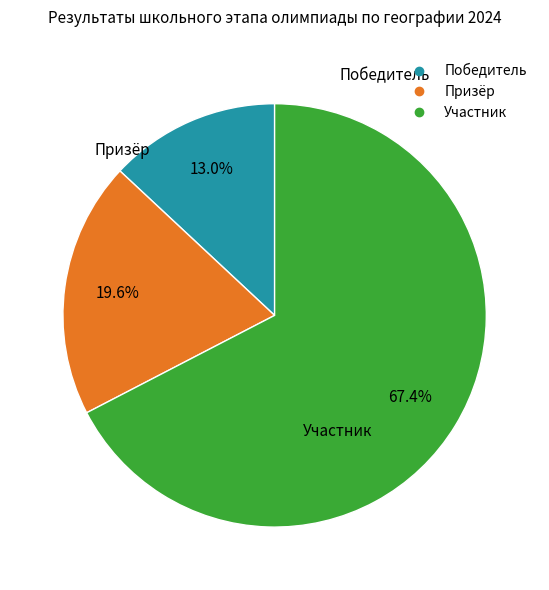

Which category has the biggest portion of the pie?

Участник